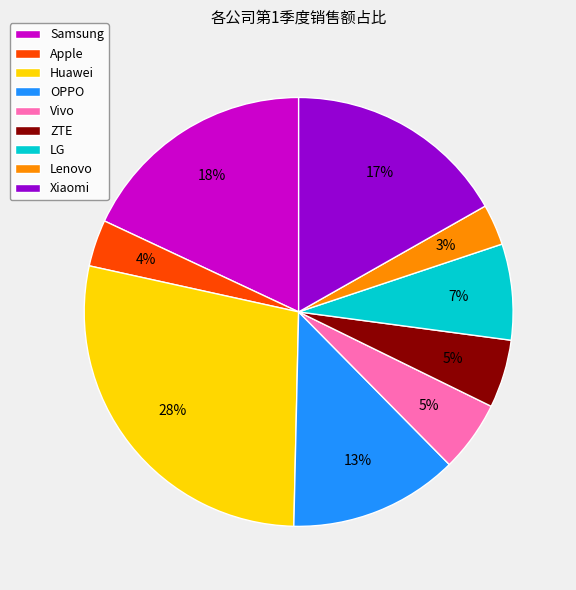

Which slice is the largest?

Huawei